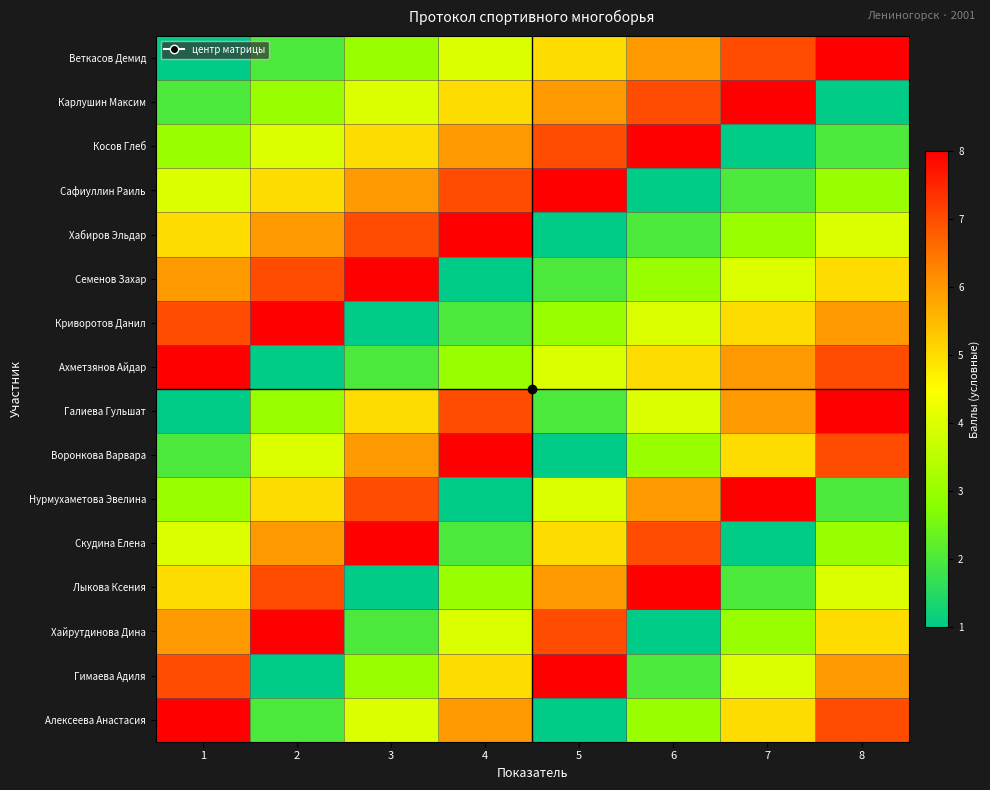

Between 2 and 7, which series saw the biggest shift?

Веткасов Демид